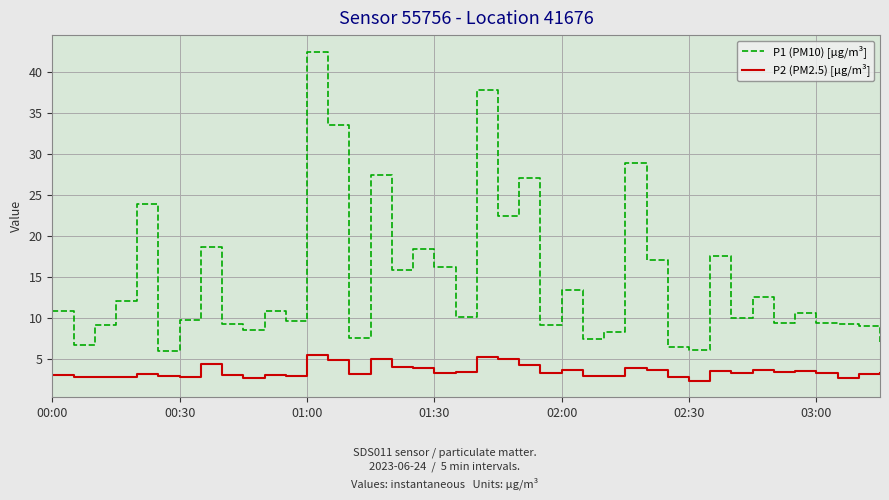

What is the minimum value shown in the chart?

2.4